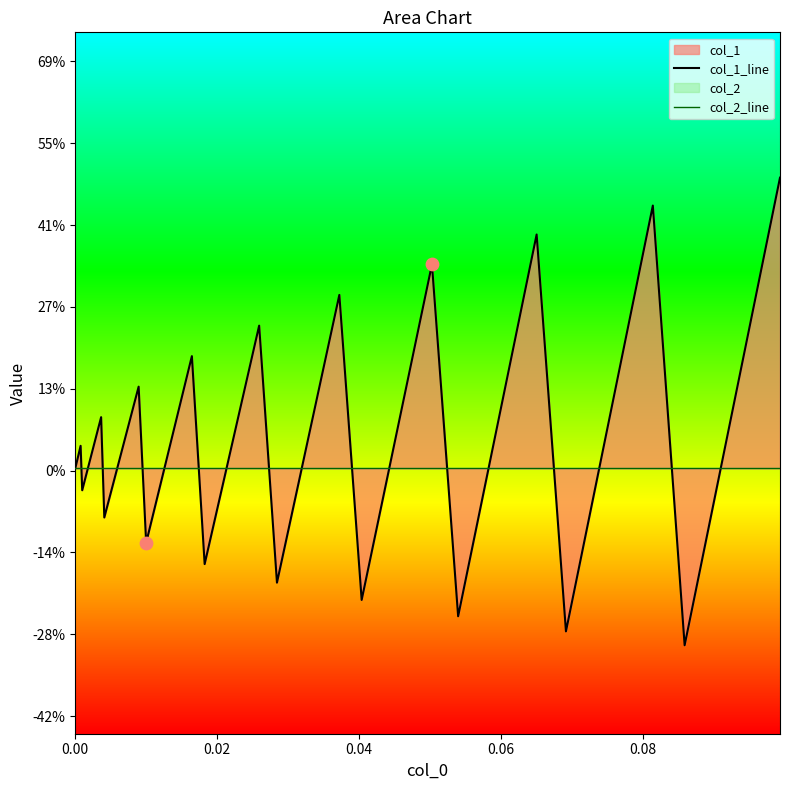

Which series has the largest Y range (max minus min)?

col_1_line